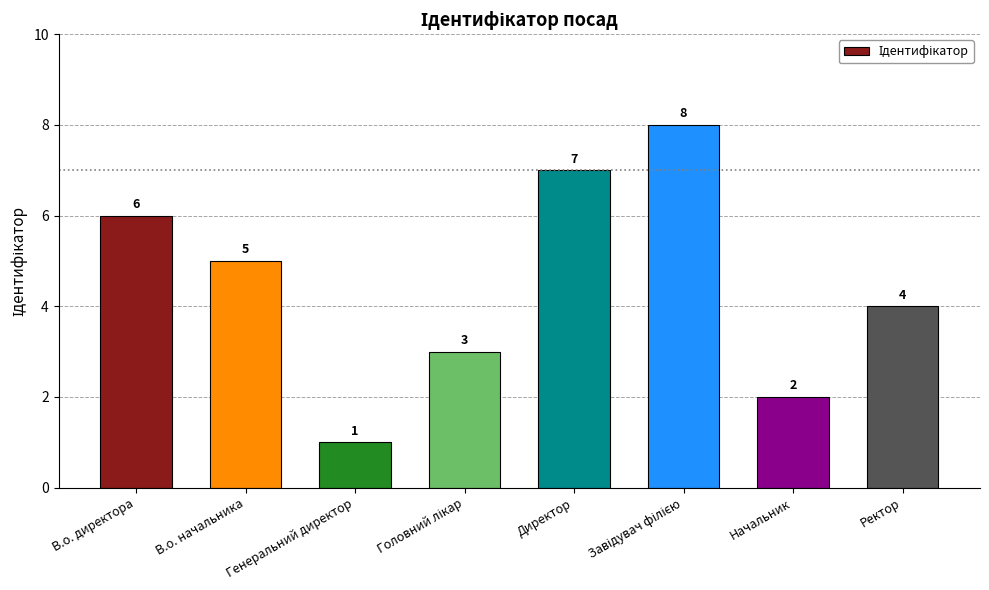

What is the label of the 7th bar from the right?

В.о. начальника